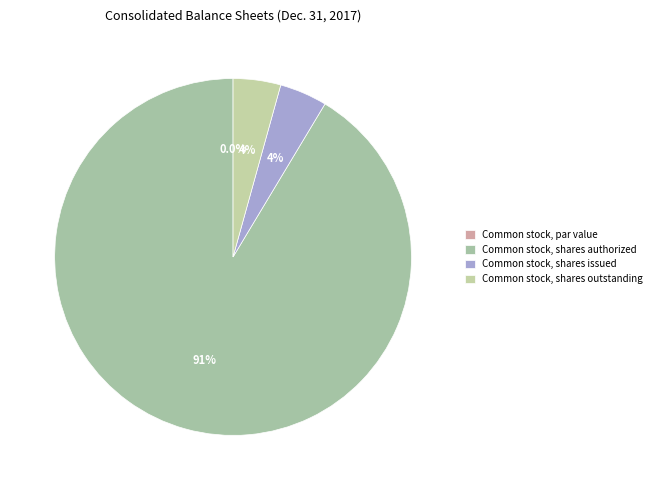

Does any single category account for the majority?

Yes